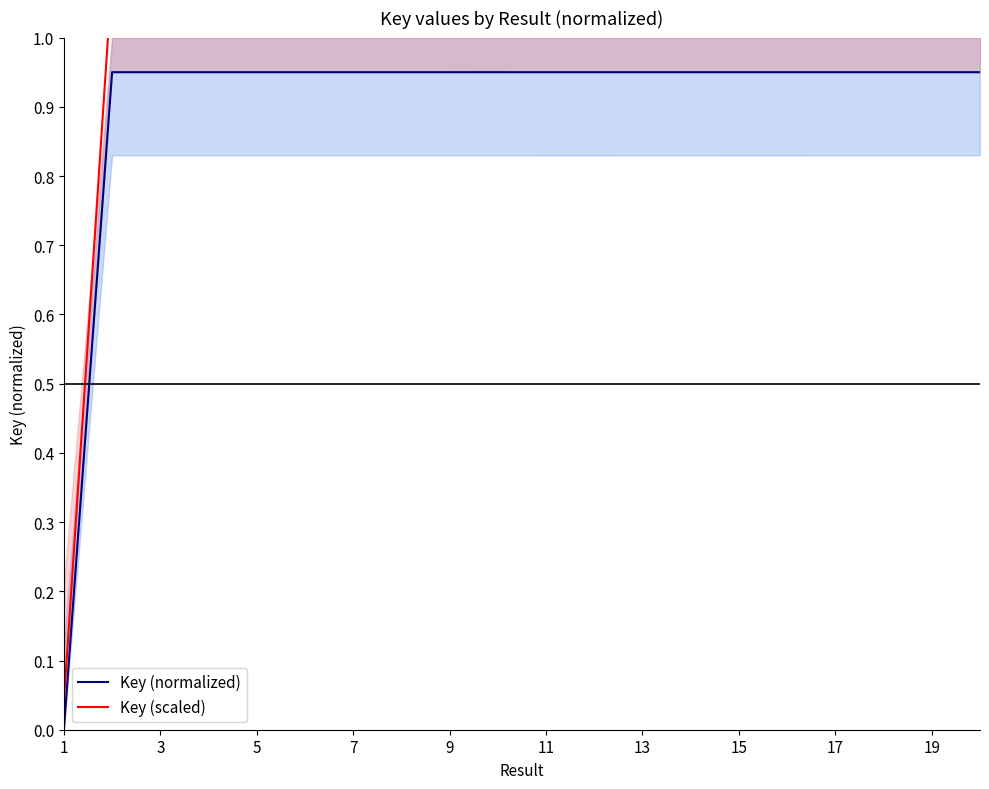

The value of Key (normalized) at 11 is 0.5. True or false?

False